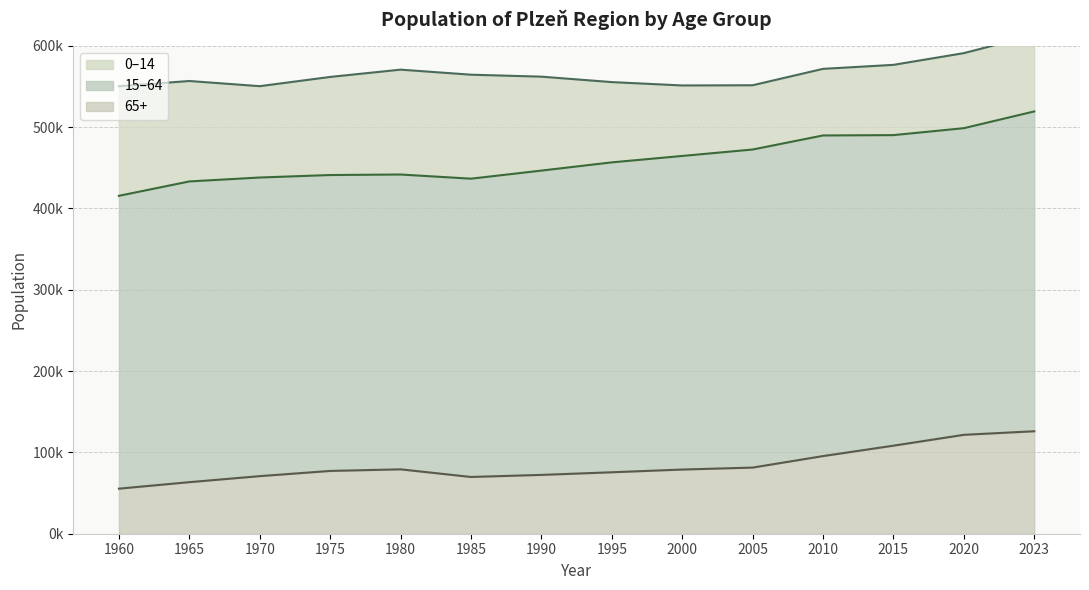

True or false: 0-14 and 65+ intersect in this chart.

True